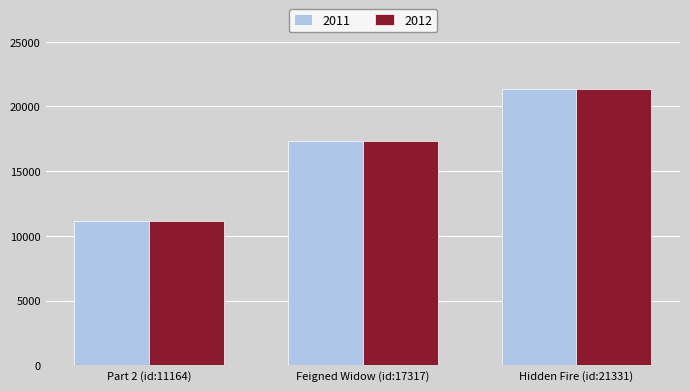

What is the highest value of the 2011 series?

21331